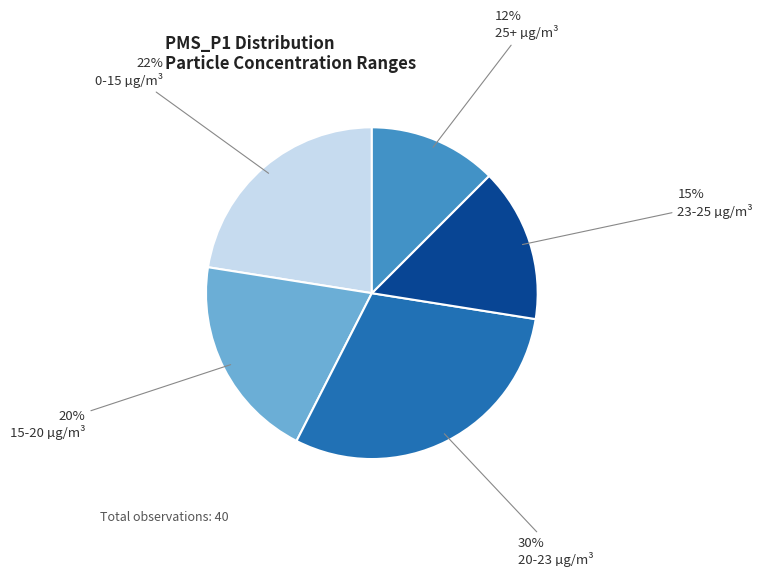

To the nearest percent, what is the difference between the 15-20 µg/m³ and 20-23 µg/m³ slice percentages?

10%